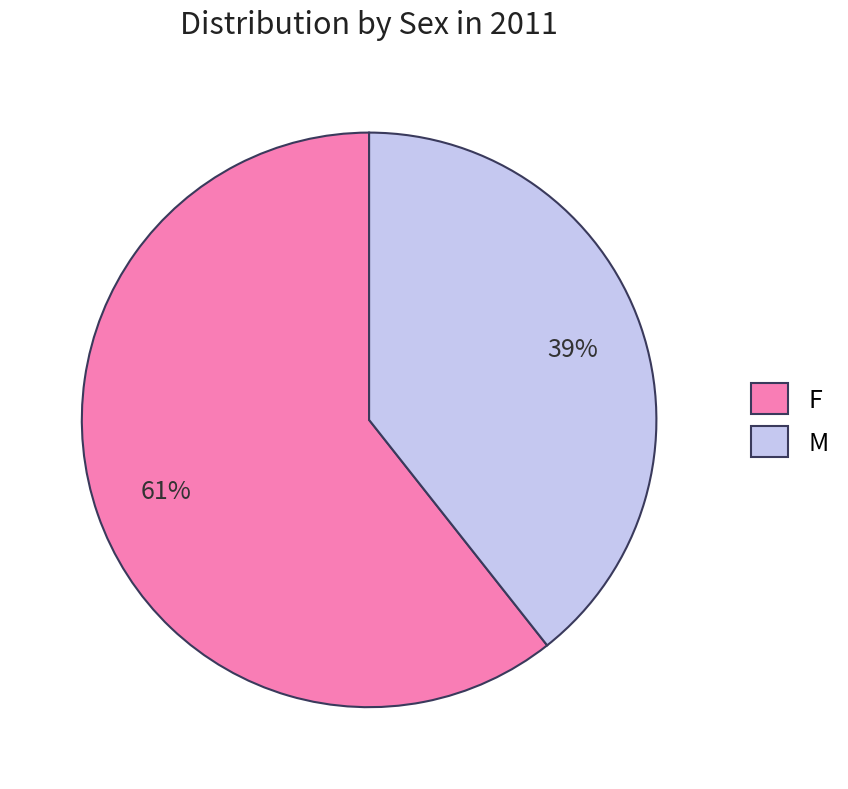

Between M and F, which is larger?

F